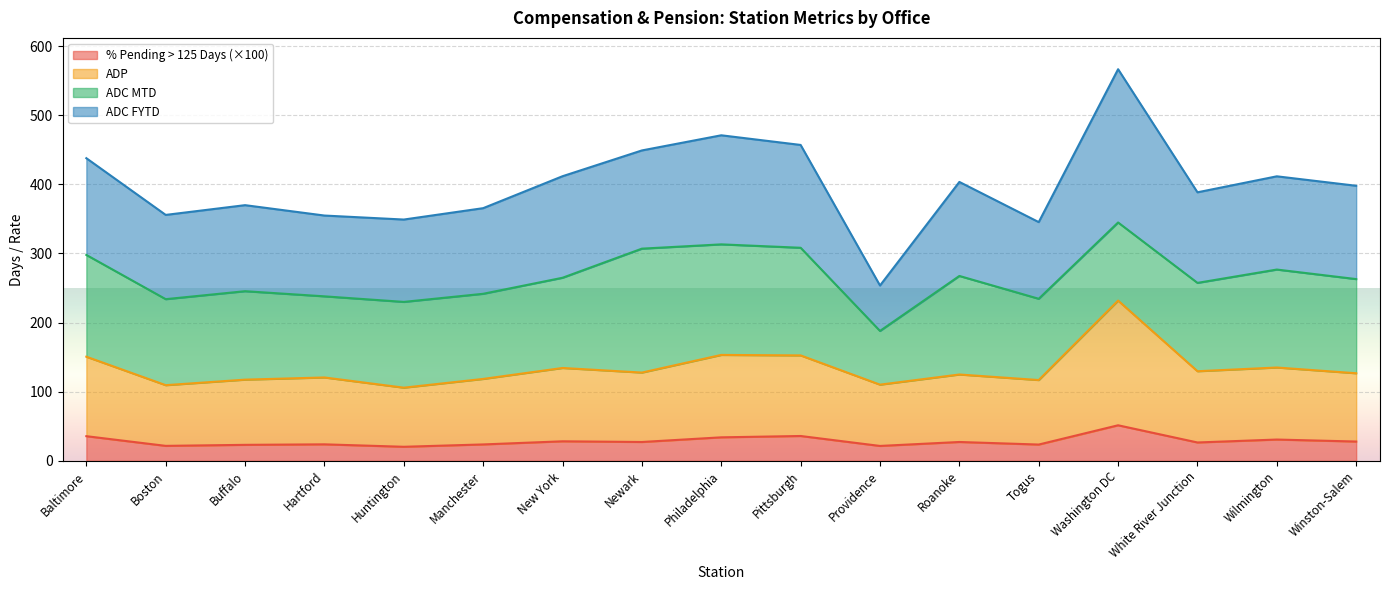

True or false: % Pending > 125 Days and ADP cross at least once.

False